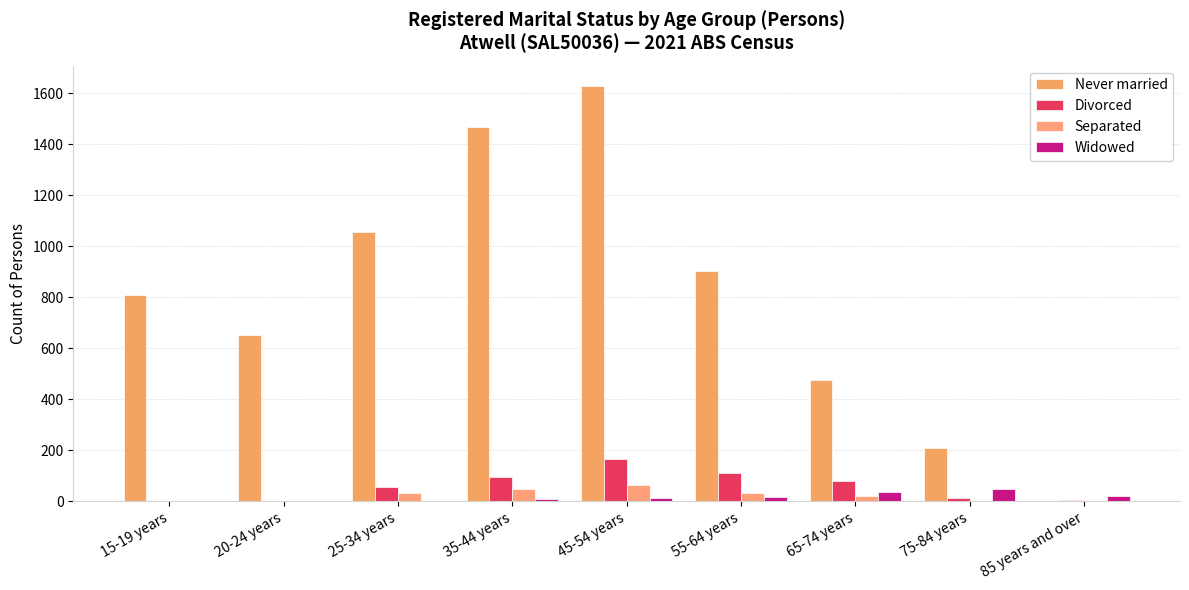

How many data points does each series have?

9